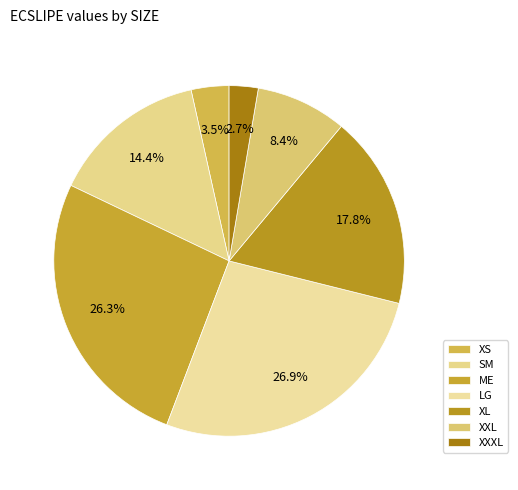

Is XXL the majority of the pie?

No